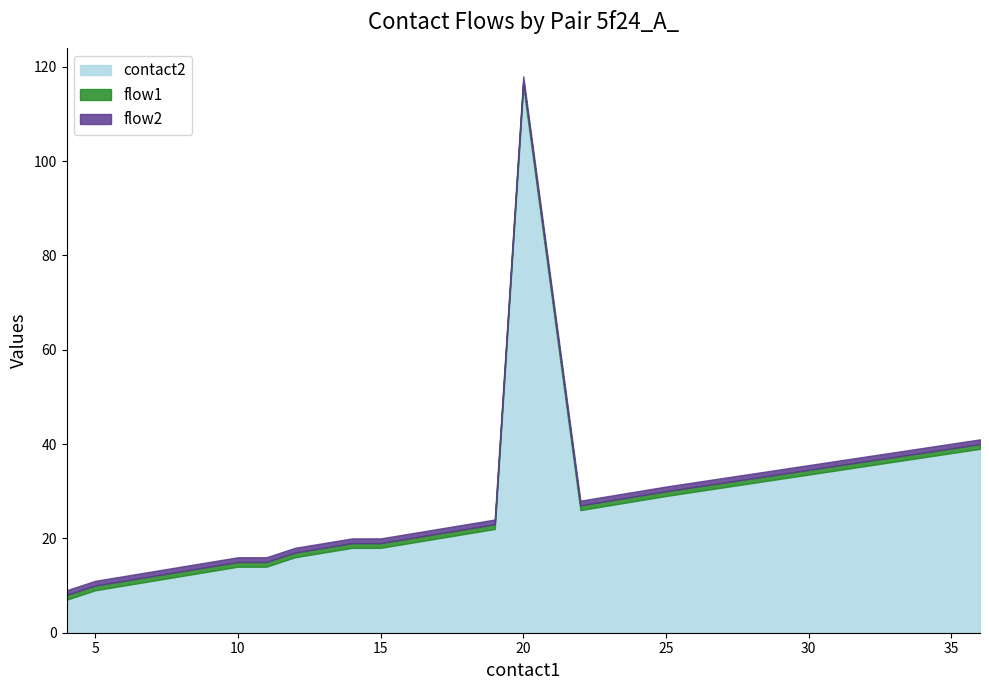

The value of contact2 at 22 is 43. True or false?

False